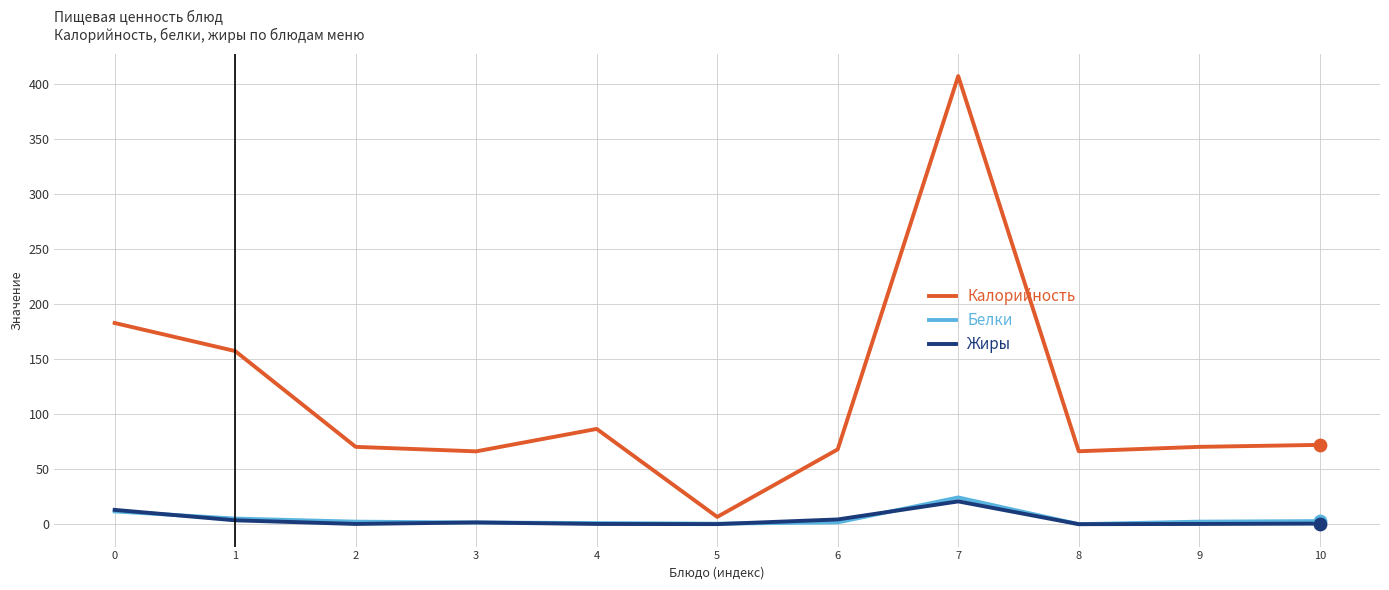

Which series has the largest total across all categories?

Калорийность